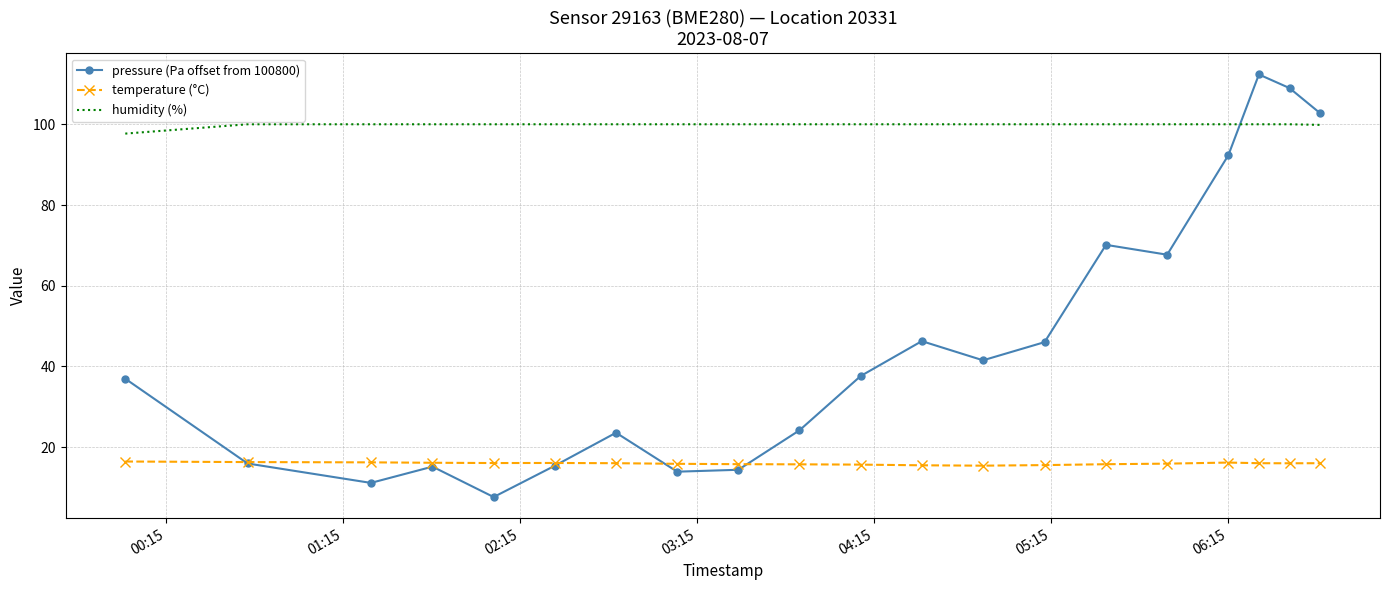

What is the minimum value shown in the chart?

7.7